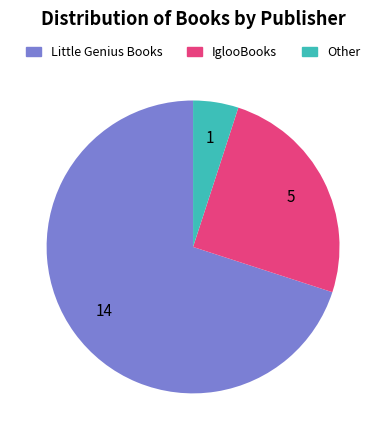

Is the sum of Other and IglooBooks greater than half?

No